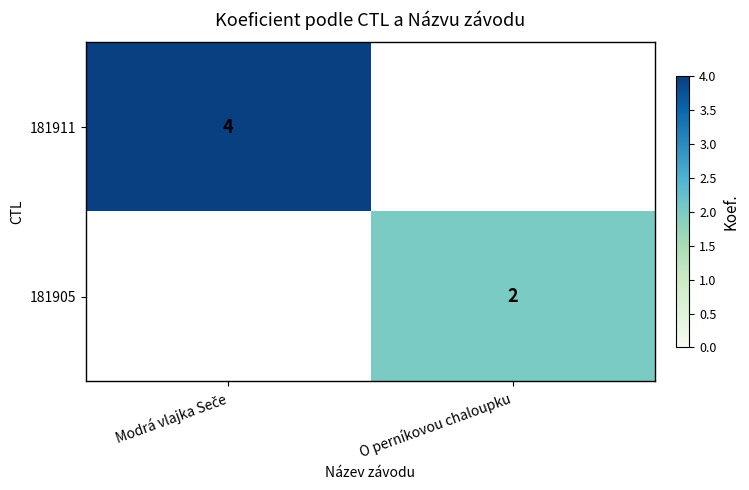

The 181905 series shows 3 at O perníkovou chaloupku. True or false?

False